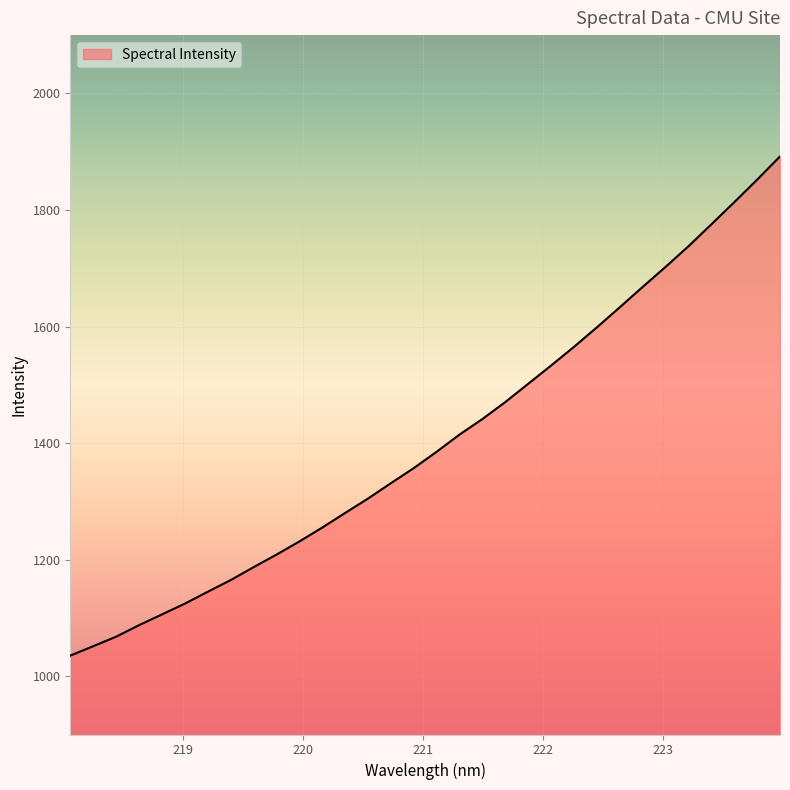

What is the greatest value displayed?

1891.8